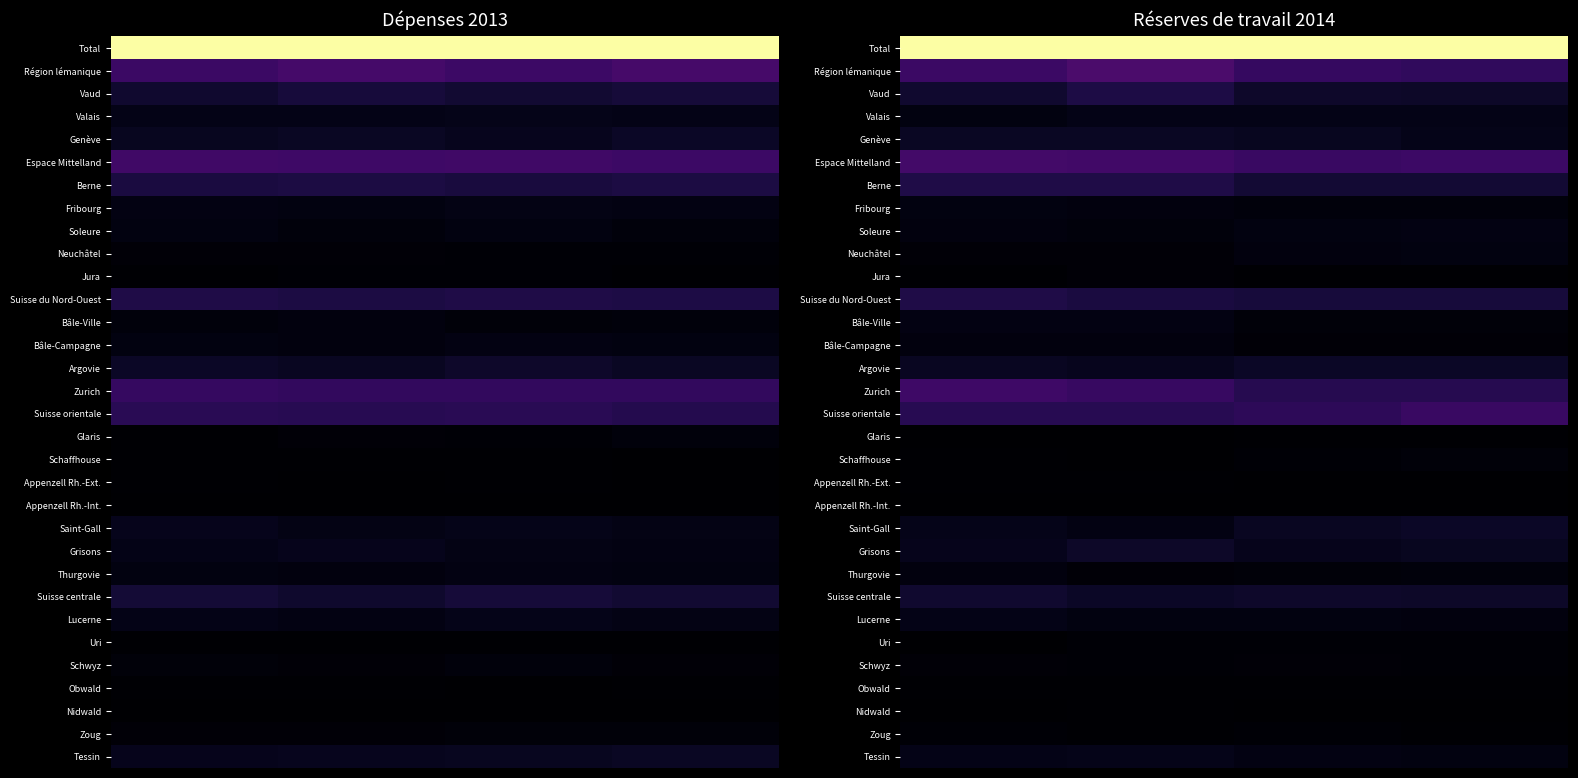

At how many categories does at least one series exceed 0?

4